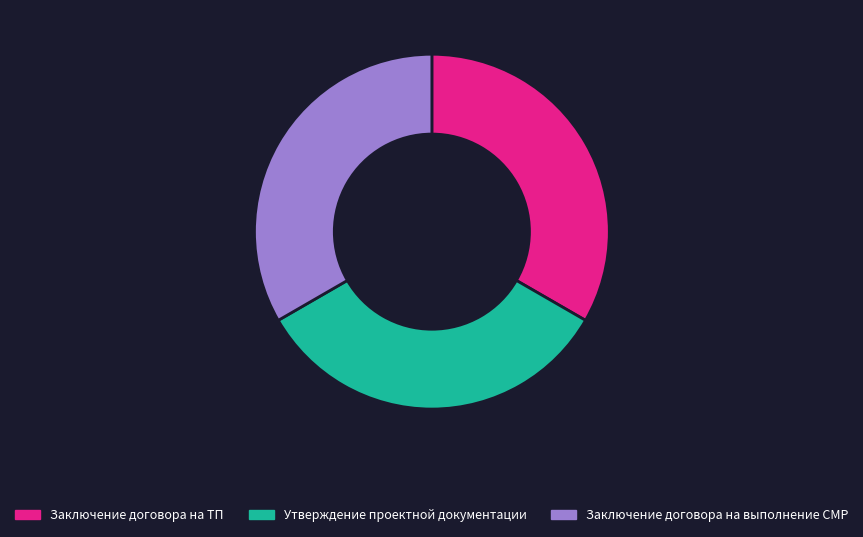

What is the ratio of the value at Утверждение проектной документации to the value at Заключение договора на выполнение СМР?

1.0